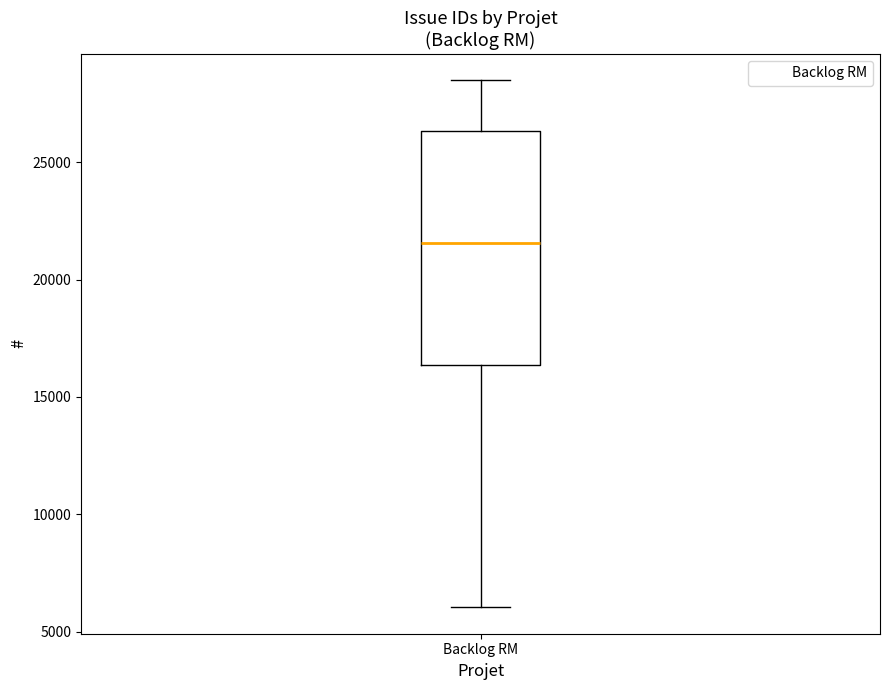

Where does the median line of the box for Backlog RM sit on the y-axis? The values are not printed on the chart, so give them approximately, as read against the axis.

21500